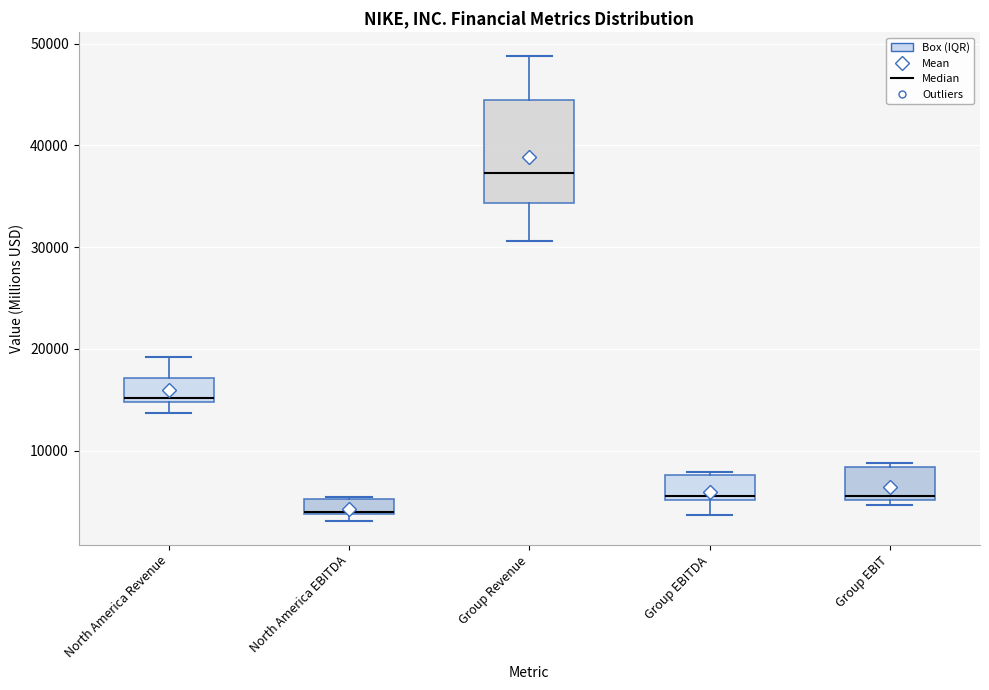

Where does the lower whisker of the box for North America Revenue end on the y-axis? The values are not printed on the chart, so give them approximately, as read against the axis.

14000